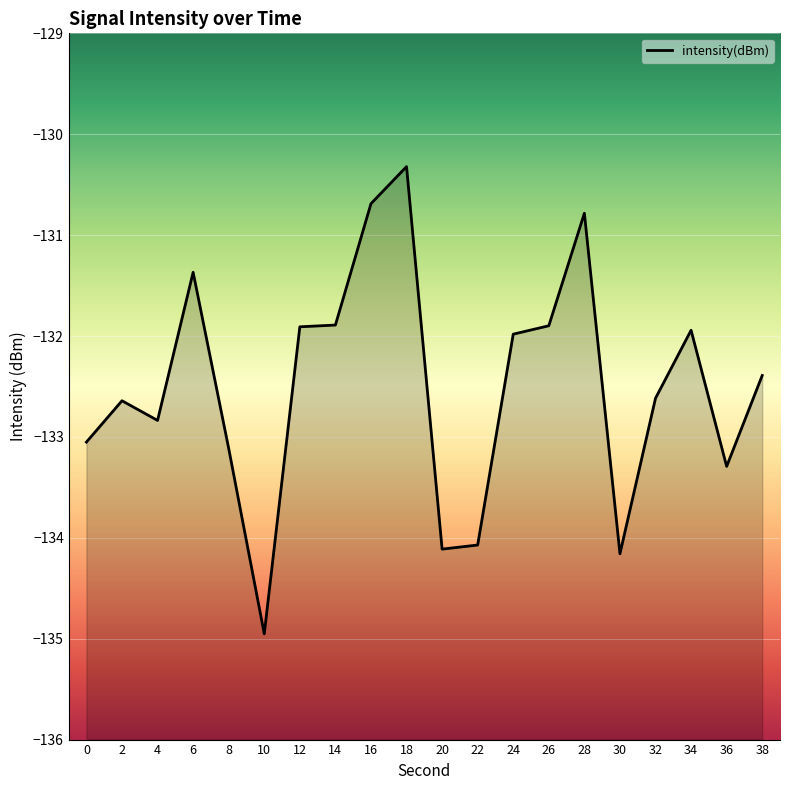

True or false: the data shows -132.8 at 4.

True